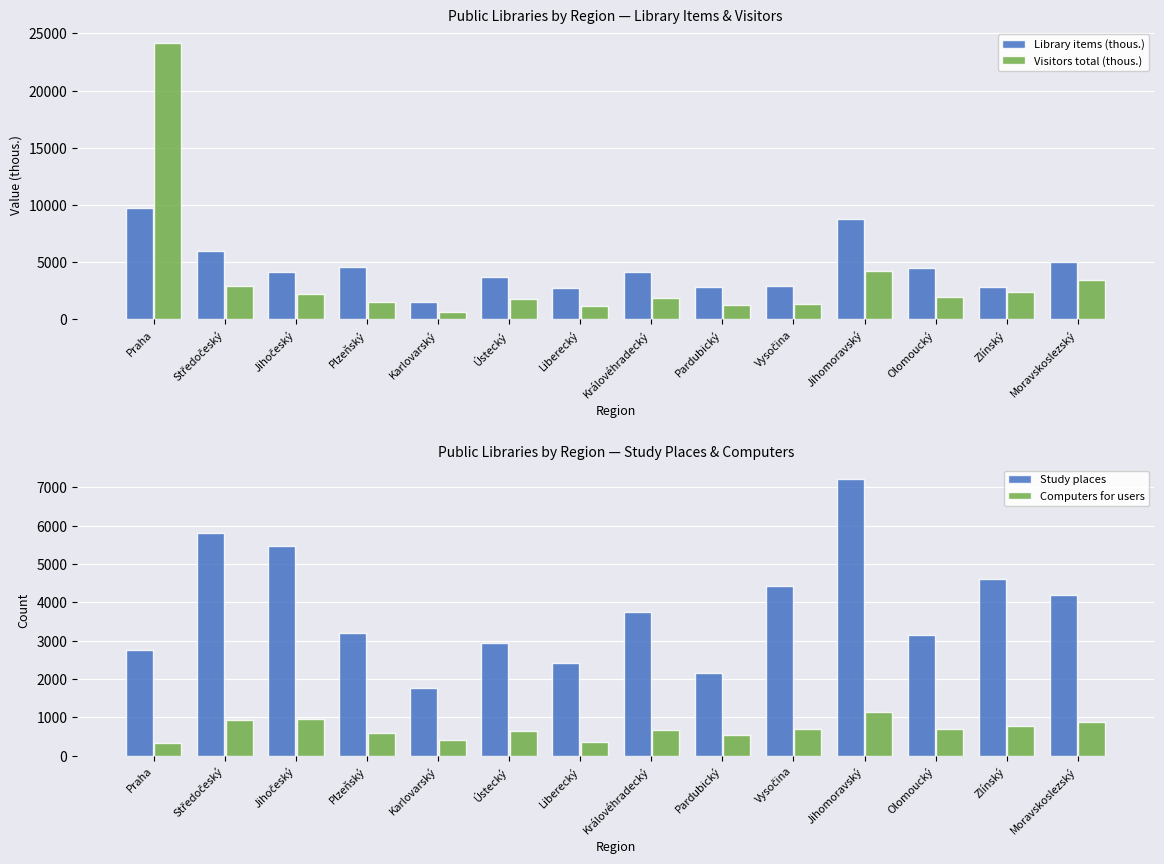

What are all the series names shown in the legend?

Library items (thous.), Visitors total (thous.), Study places, Computers for users